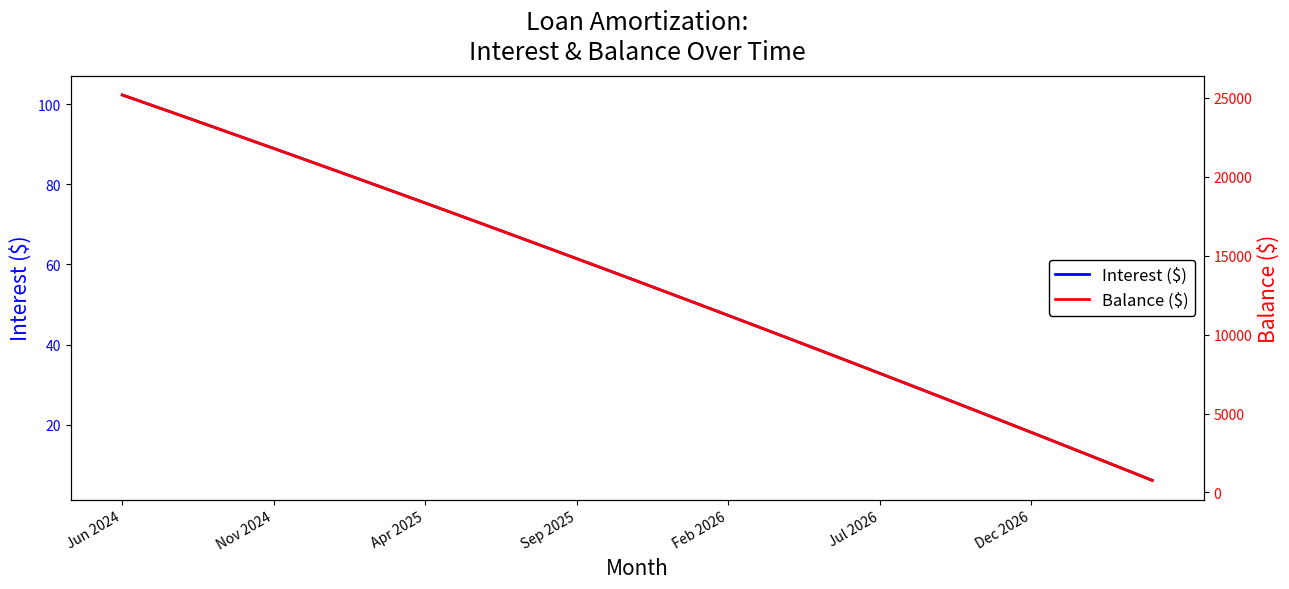

At which category is the sum across all series the highest?

Jun 2024